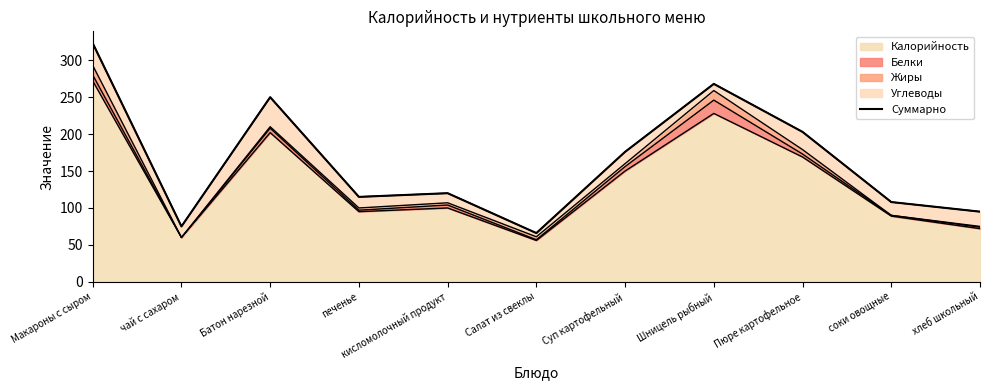

Where does the data first go above 120?

Макароны с сыром